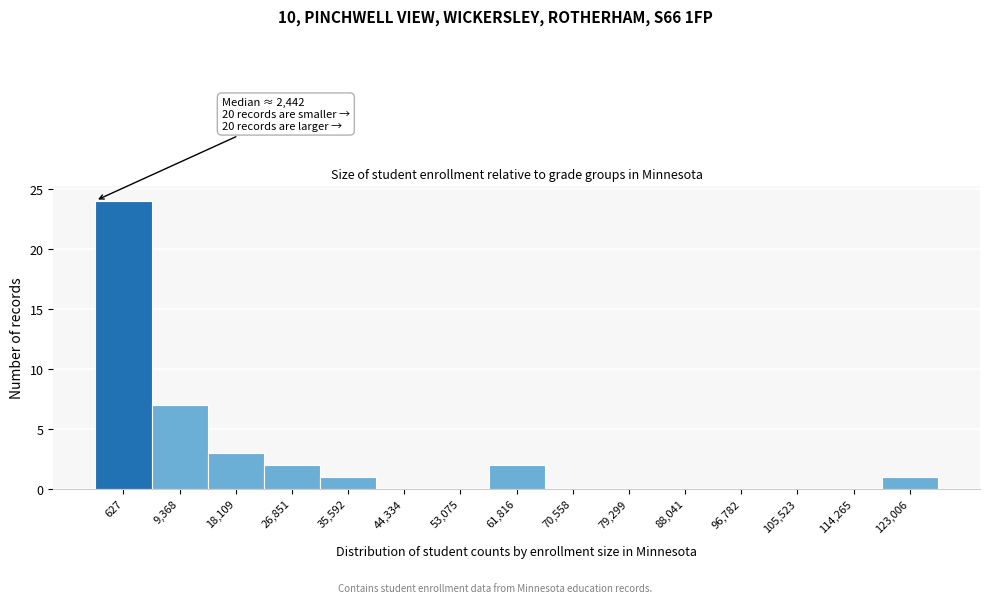

Reading left to right, extract all data points from this chart.

627=24	9,368=7	18,109=3	26,851=2	35,592=1	44,334=0	53,075=0	61,816=2	70,558=0	79,299=0	88,041=0	96,782=0	105,523=0	114,265=0	123,006=1